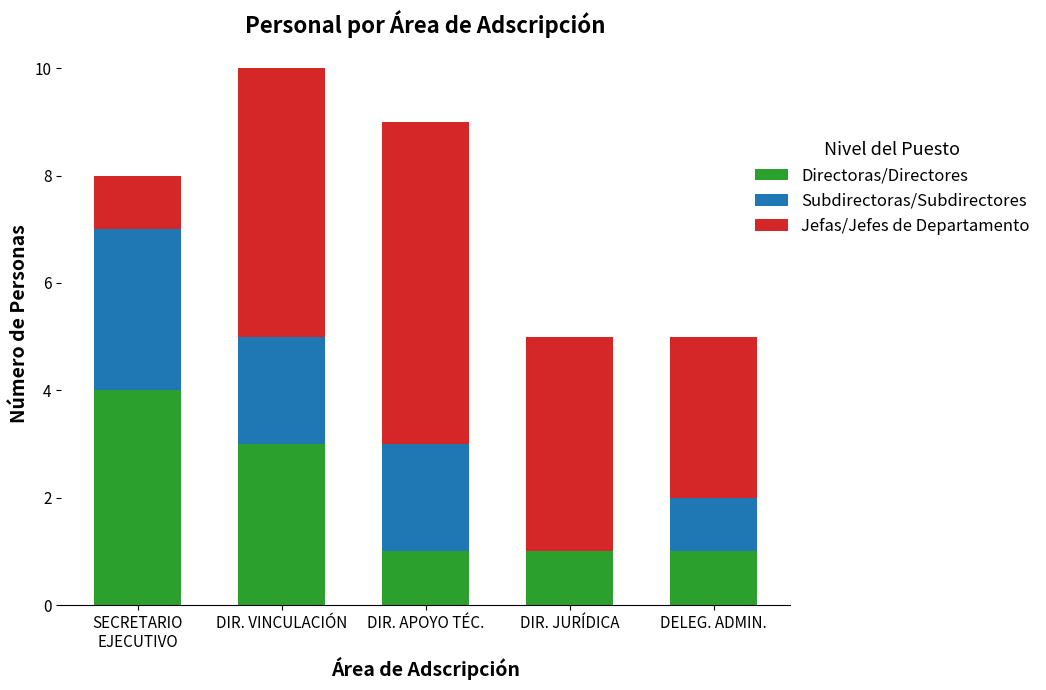

At which category is the sum across all series the highest?

DIR. VINCULACIÓN